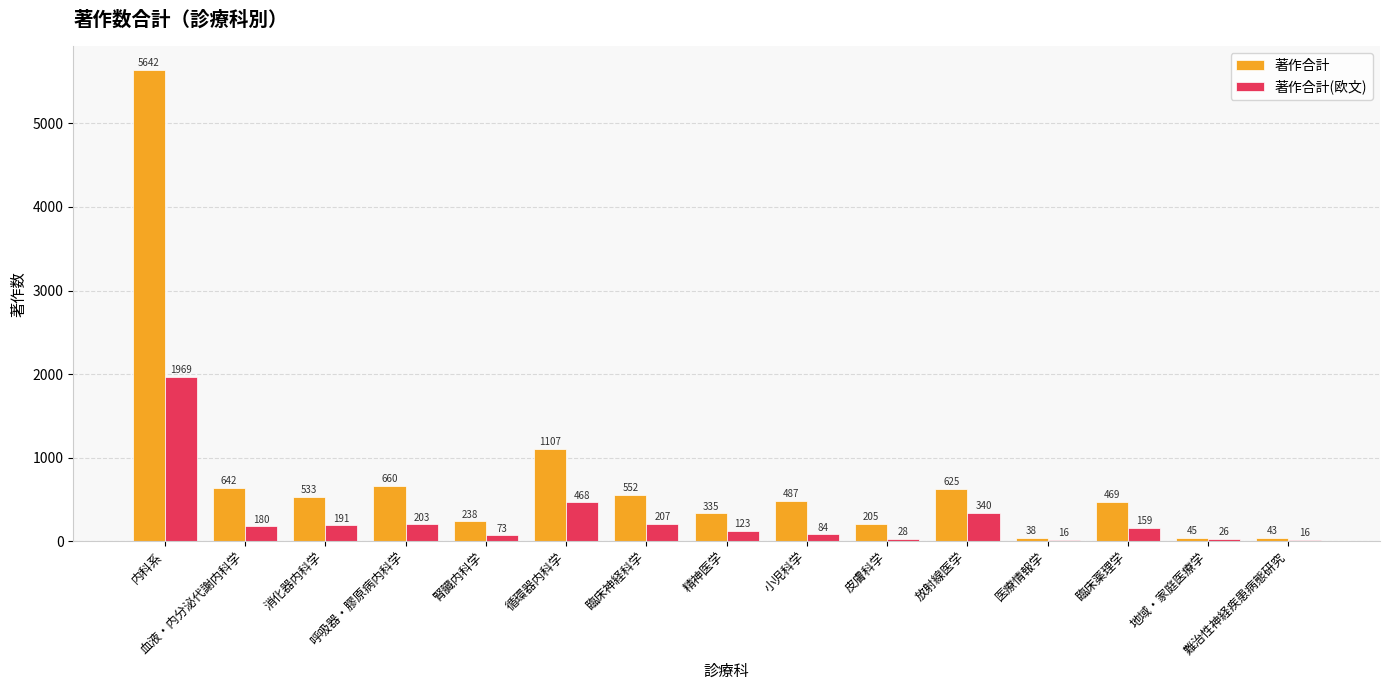

Which label corresponds to the largest value in the chart?

内科系